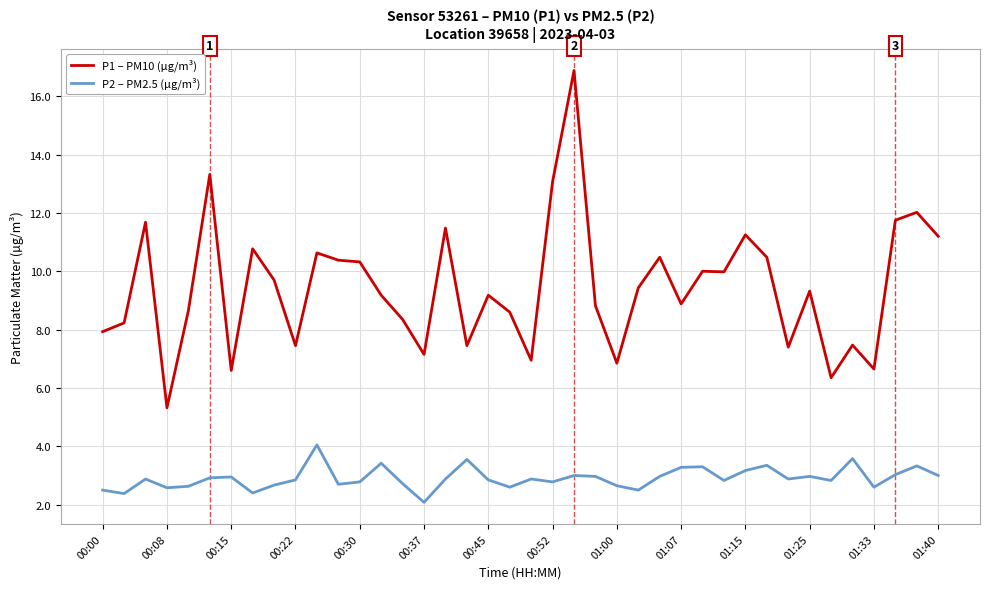

List the series in order of their overall mean, highest first.

P1 – PM10 (µg/m³), P2 – PM2.5 (µg/m³)